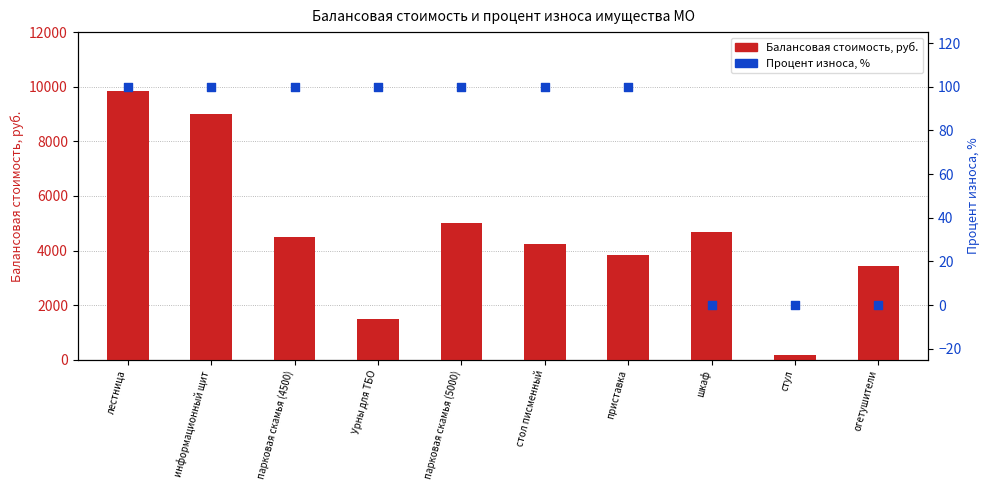

Which series has the widest spread of Y values?

Балансовая стоимость, руб.